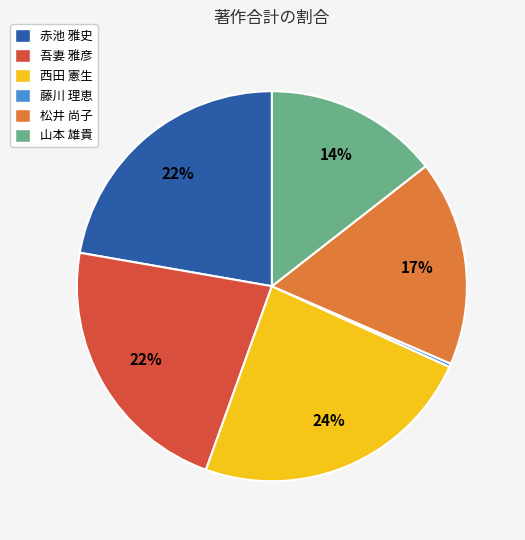

Does 山本 雄貴 represent more than half of the total?

No